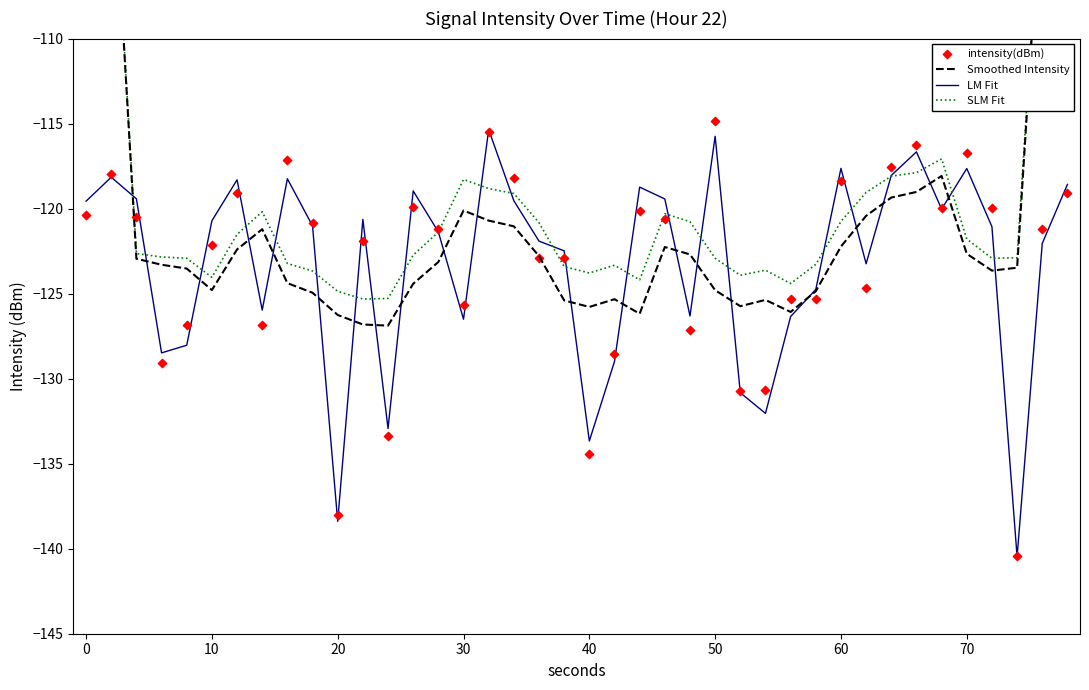

Which series has the largest total across all categories?

SLM Fit